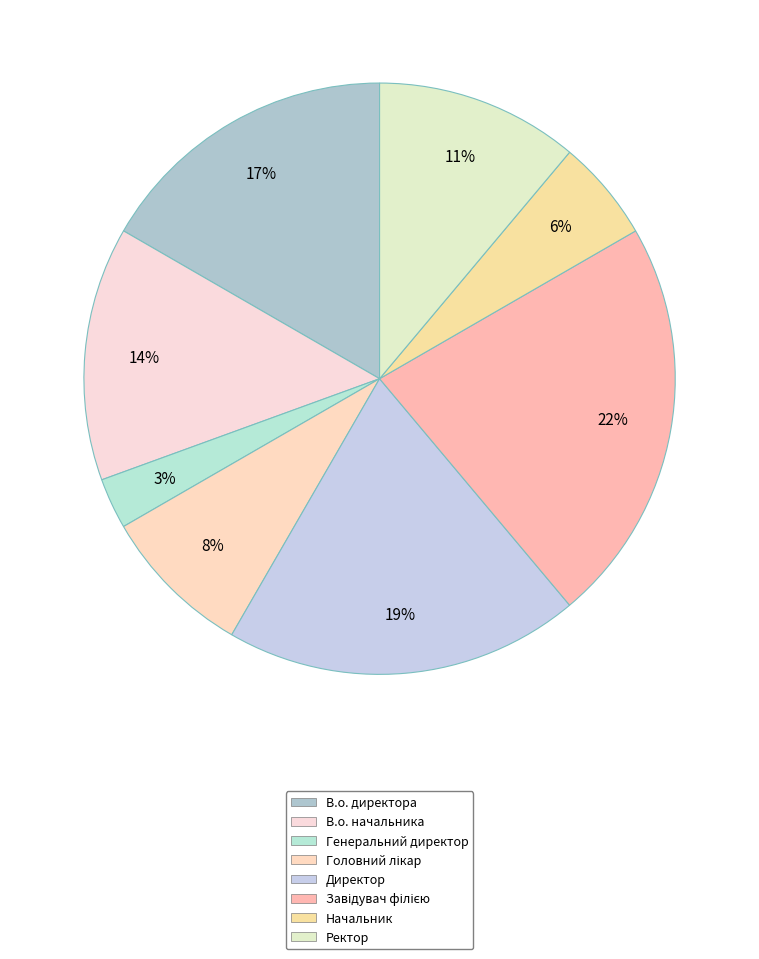

Does В.о. начальника account for over 50% of the chart?

No